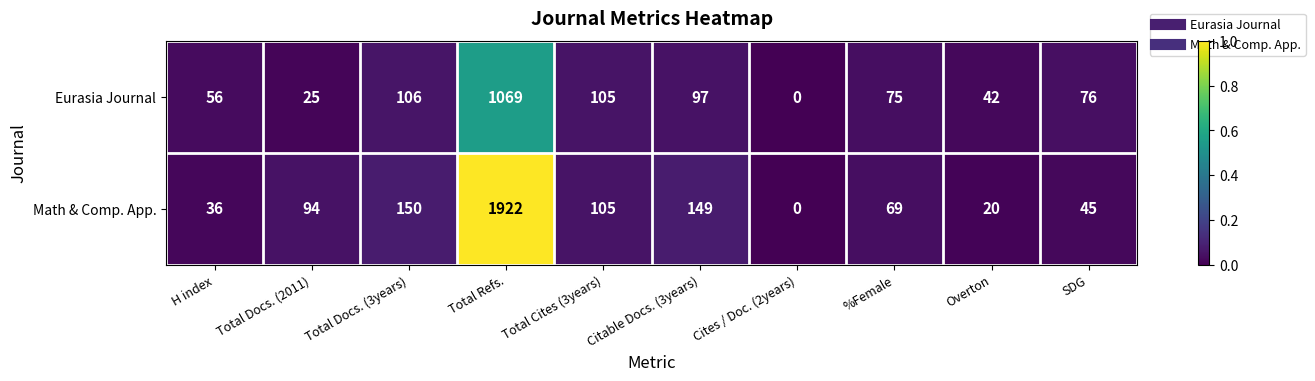

How many data points in Eurasia Journal are less than 76?

5